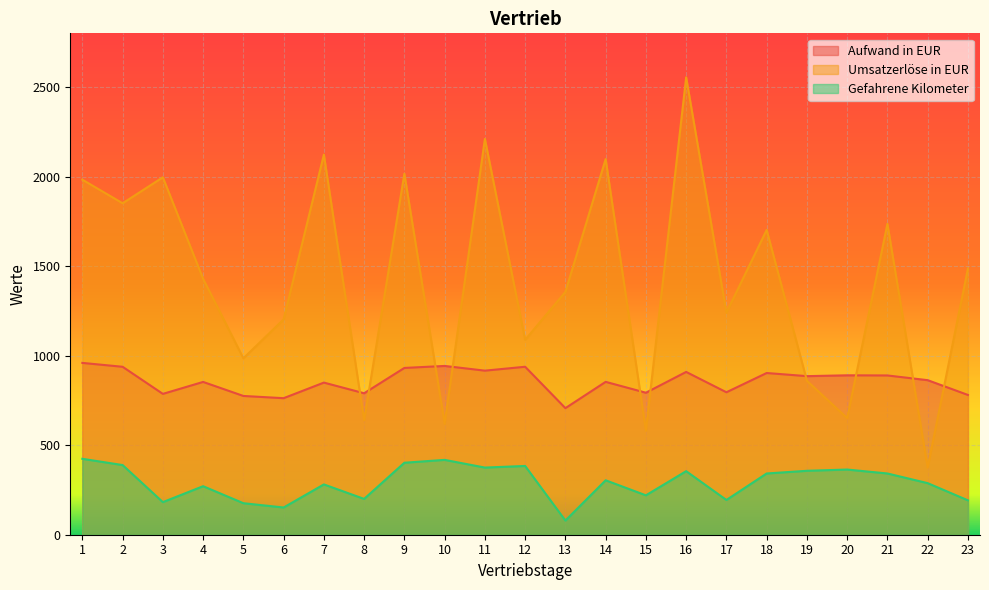

Reading left to right, extract all data points from this chart.

Aufwand in EUR: 959.5	937.9	786.5	853.2	775.0	762.5	849.5	790.0	931.4	942.6	916.2	938.0	706.9	853.7	793.0	909.1	795.5	903.1	885.6	890.2	889.4	863.1	780.6
Umsatzerlöse in EUR: 1982.6	1851.1	1996.0	1429.3	985.2	1202.6	2122.6	639.1	2016.0	620.0	2210.3	1088.5	1356.0	2097.8	581.1	2554.2	1240.0	1702.1	859.8	651.3	1736.0	375.3	1487.0
Gefahrene Kilometer: 424.0	389.0	182.0	271.0	176.0	152.0	281.0	200.0	402.0	418.0	375.0	384.0	79.0	304.0	220.0	355.0	194.0	342.0	357.0	364.0	342.0	288.0	192.0